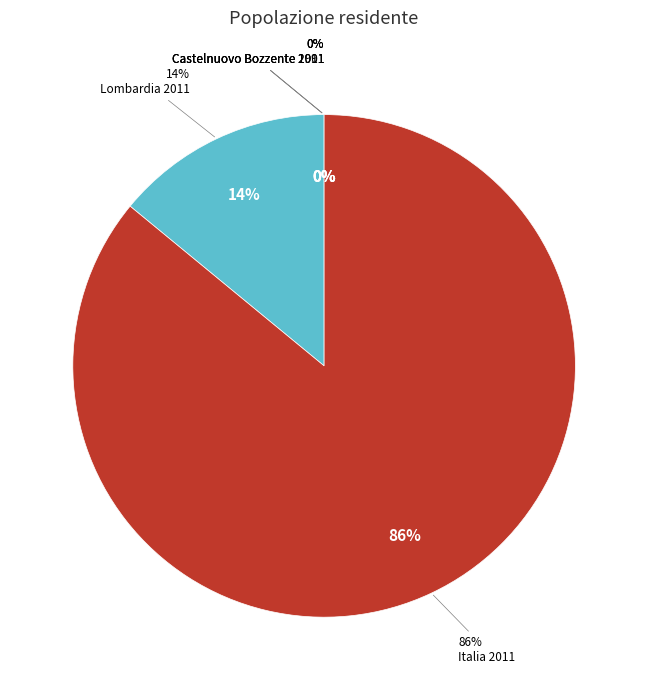

To the nearest percent, what is the difference between the largest and smallest slice percentages?

86%